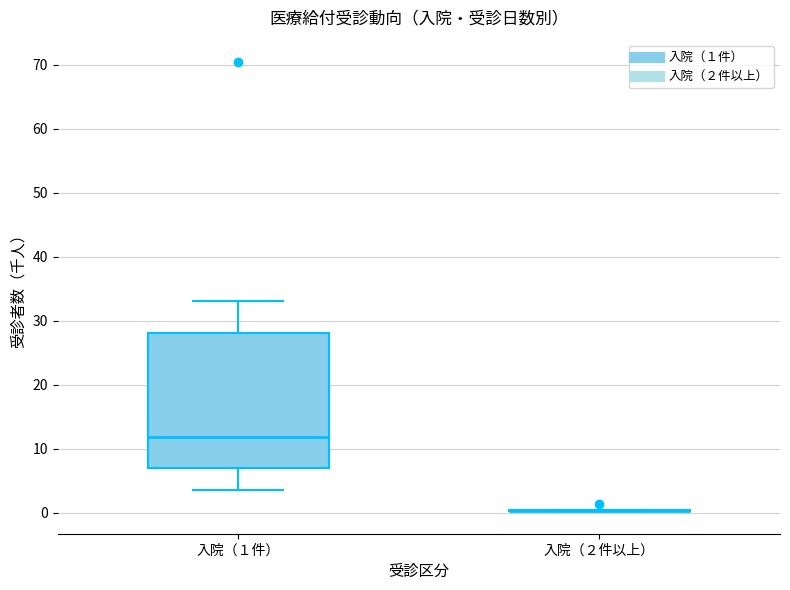

Comparing the boxes themselves (not the whiskers), which one is the tallest?

入院（１件）